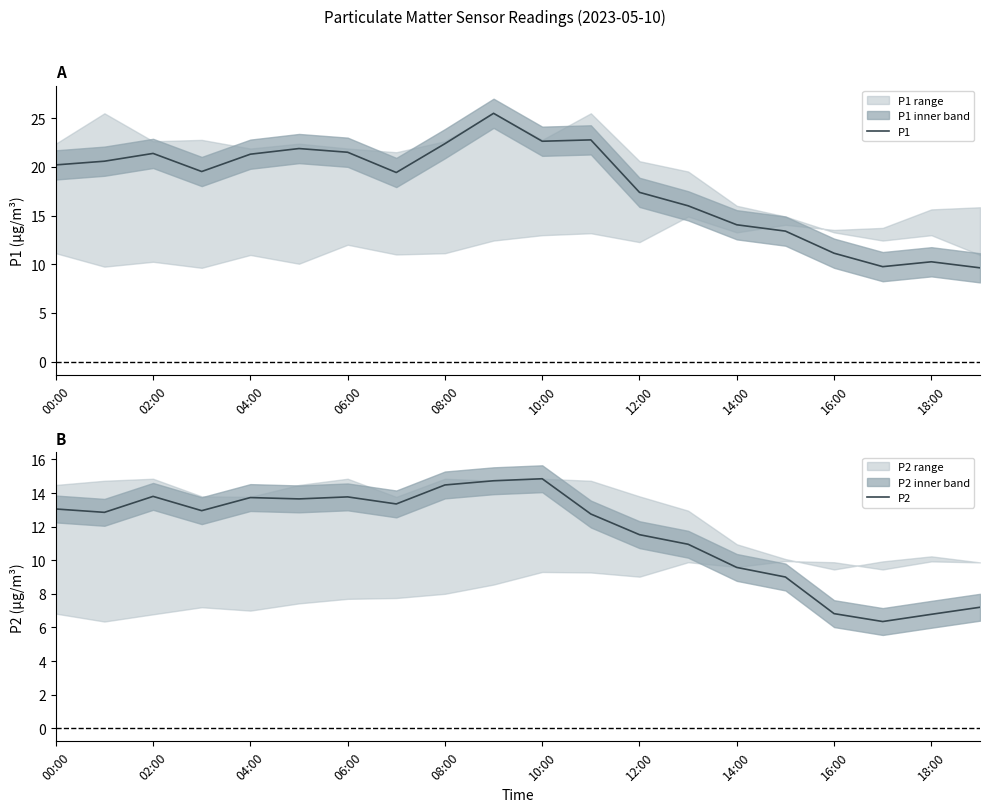

Which series has the largest range (max minus min)?

P1